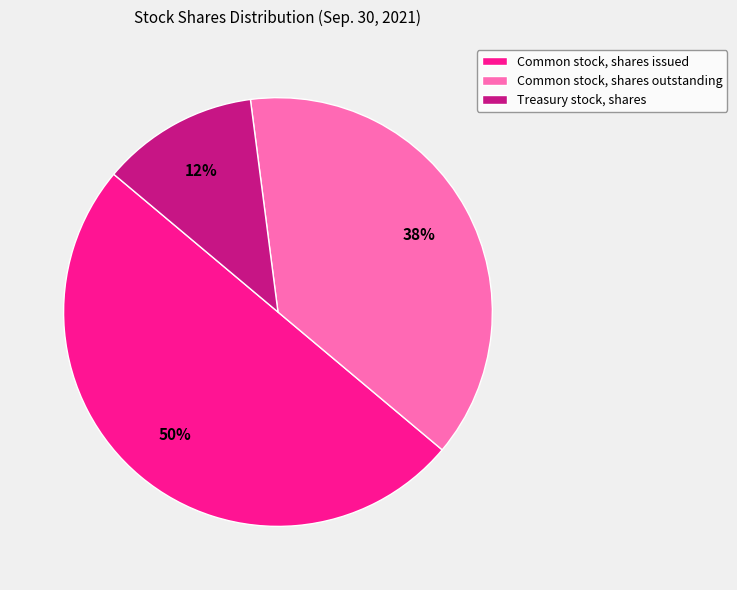

Which has a higher value, Common stock, shares outstanding or Common stock, shares issued?

Common stock, shares issued